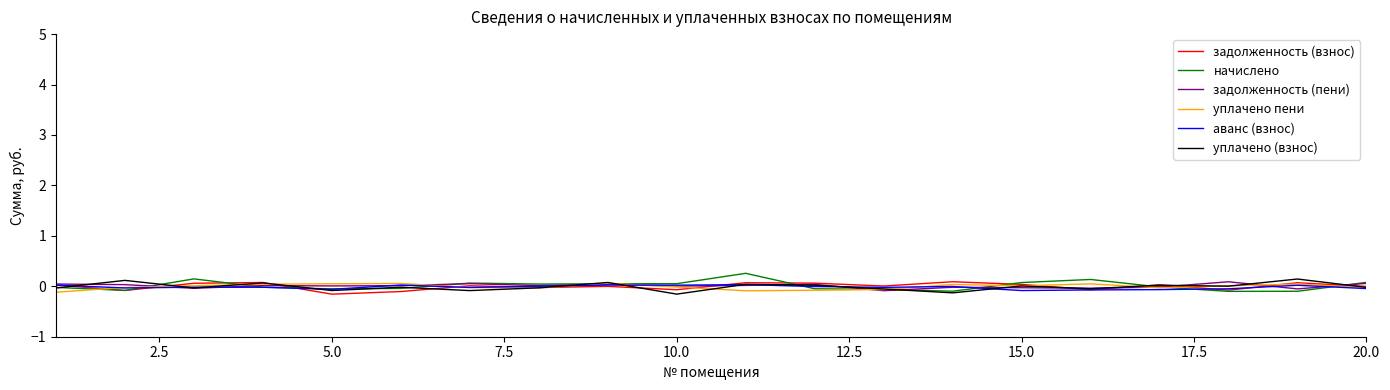

Does the chart have visible grid lines?

No